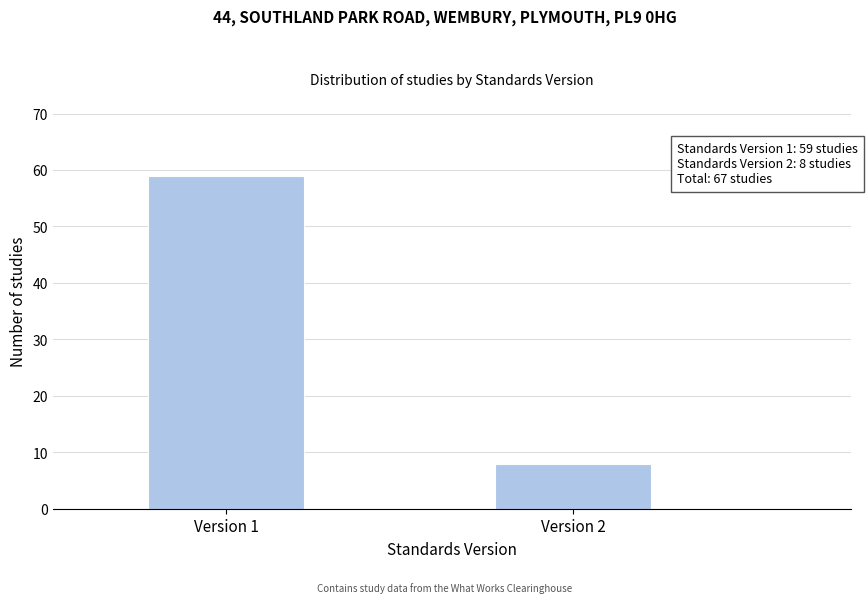

Reading left to right, transcribe all the data shown in this chart.

59	8